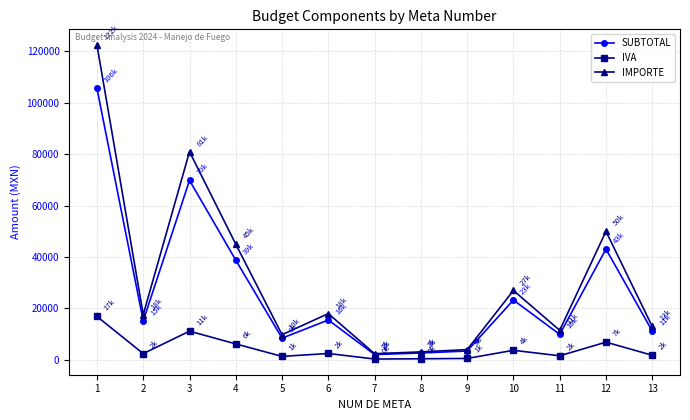

What is the total value across all series at 6?

35999.9